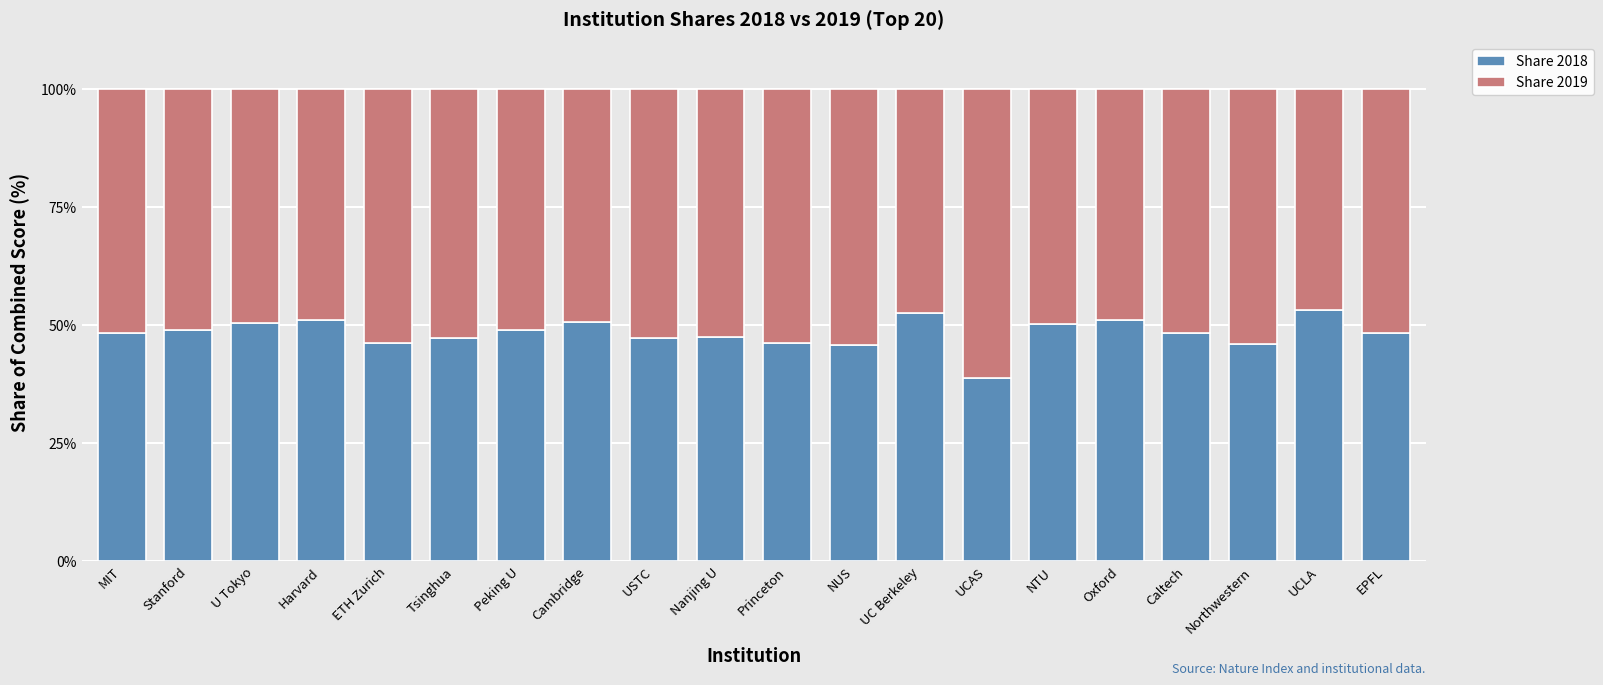

What is the total value across all series at Princeton?

100.0